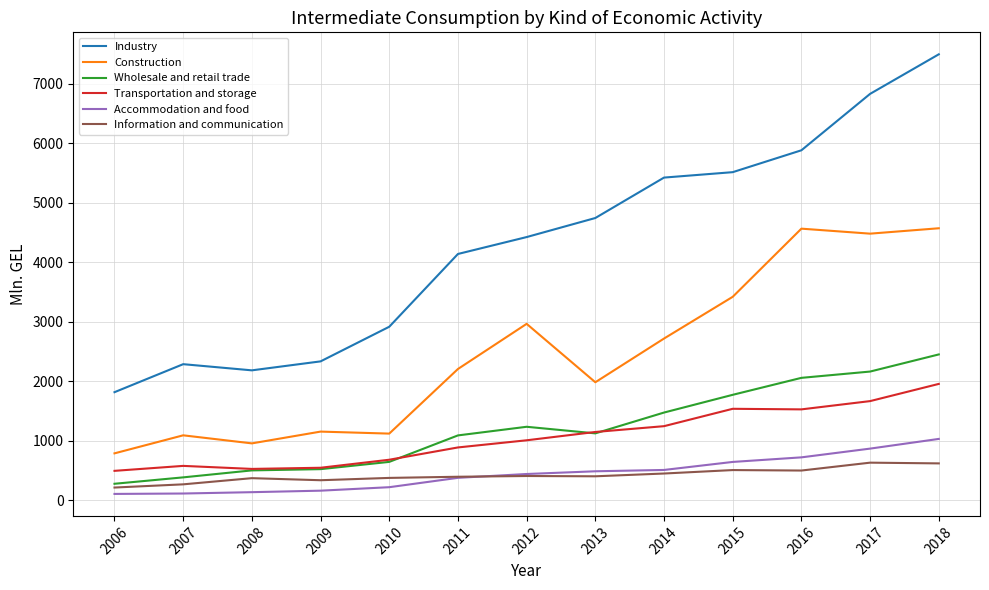

Which series has the largest range (max minus min)?

Industry